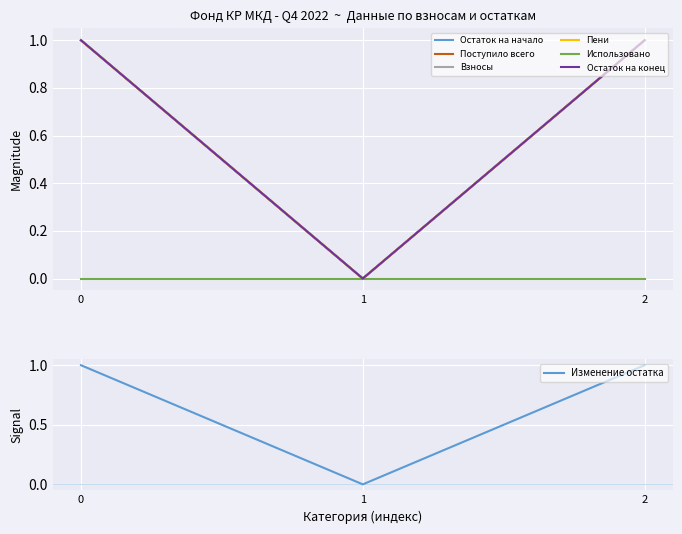

Is this an area chart (filled region under the line)?

No